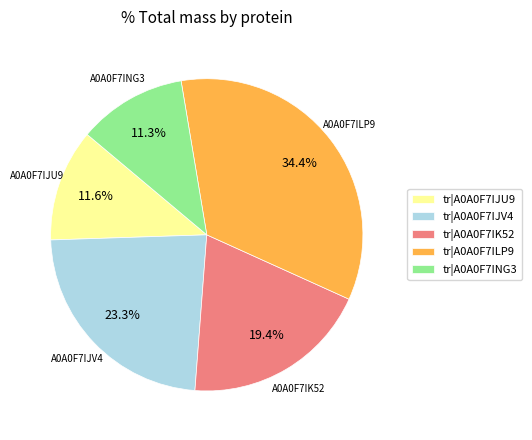

Do tr|A0A0F7IK52 and tr|A0A0F7ING3 together represent more than half of the pie?

No